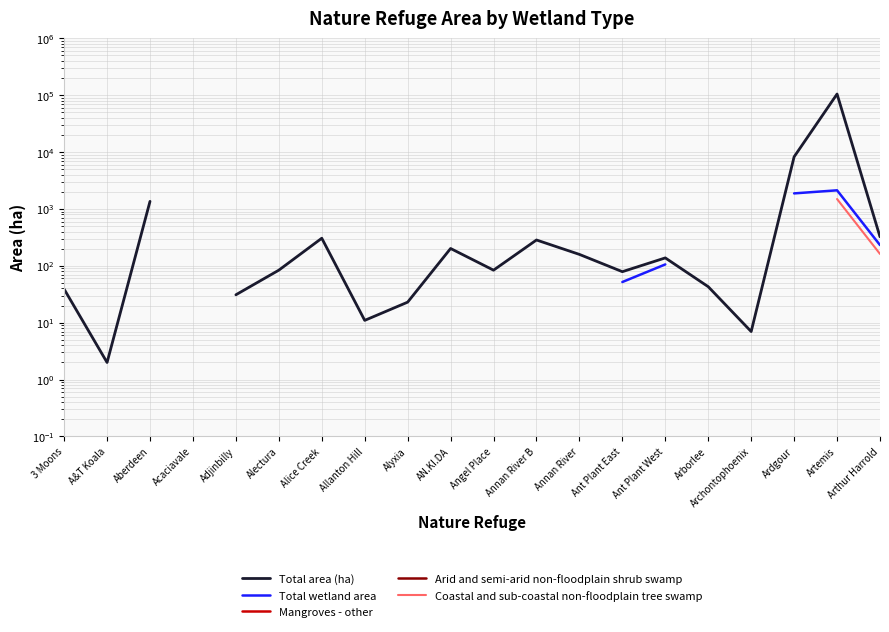

What is the spread (max minus min) of values at Ant Plant West?

32.0